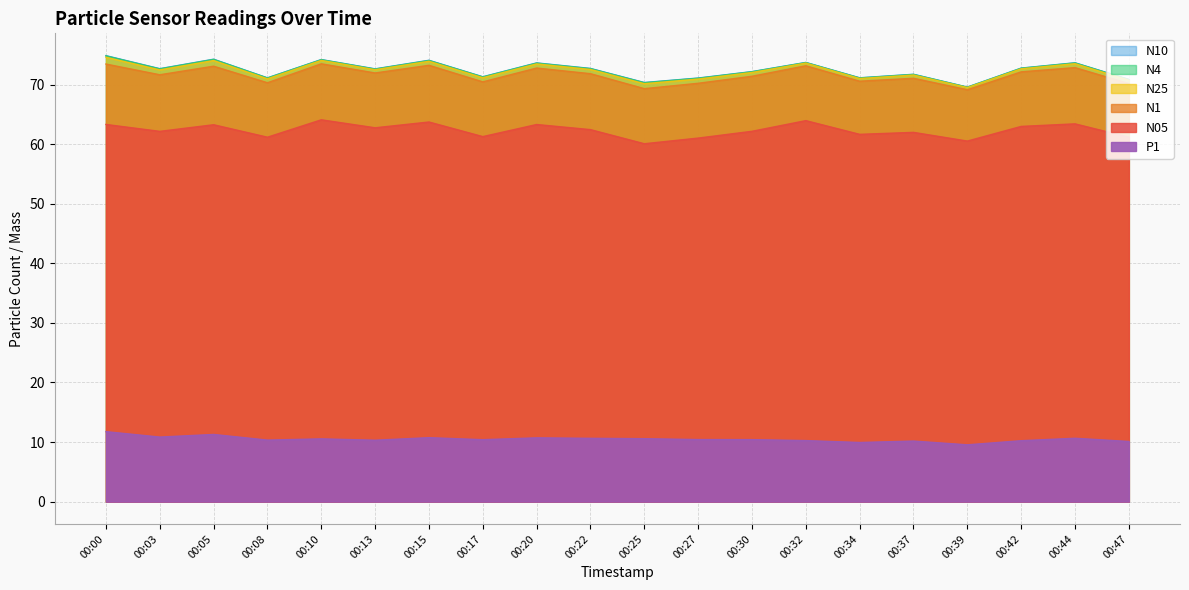

Which series has the largest total across all categories?

N10